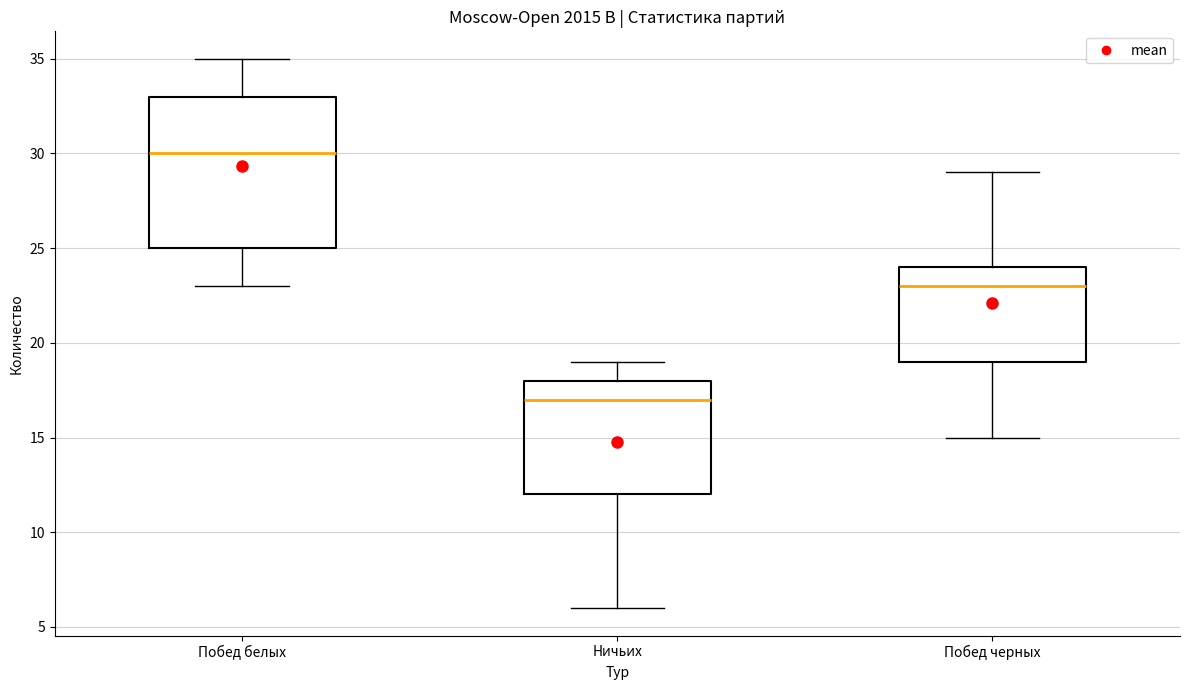

Reading left to right, transcribe this box plot: for each box, give where its median line is, the range the box spans, and where its two whiskers end, as read against the y-axis. The values are not printed on the chart, so give them approximately, as read against the axis.

Побед белых: median 30, box 25 to 33, whiskers 23 to 35
Ничьих: median 17, box 12 to 18, whiskers 6 to 19
Побед черных: median 23, box 19 to 24, whiskers 15 to 29